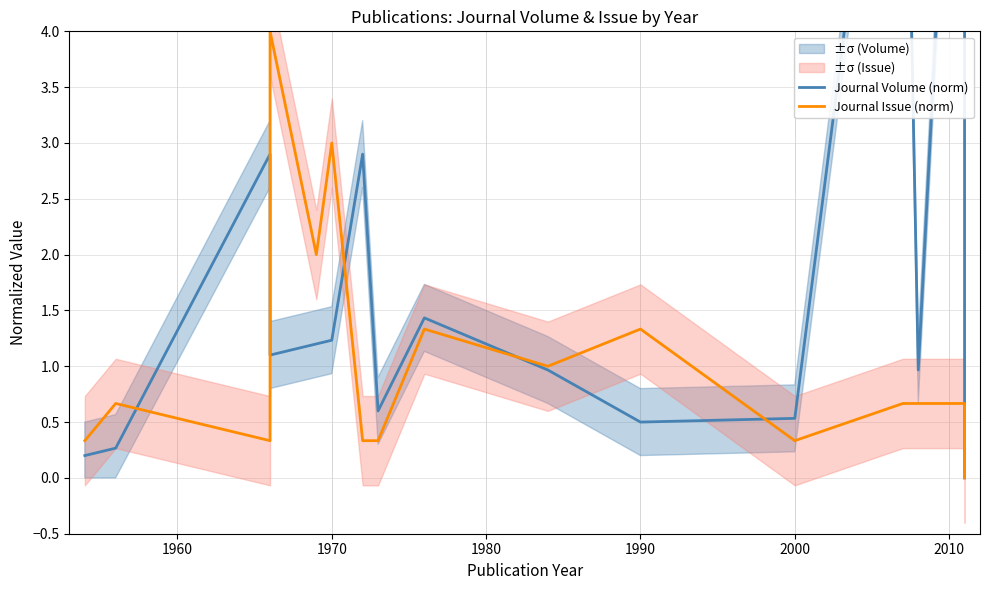

Rank the series by their average value, from lowest to highest.

Journal Issue (norm), Journal Volume (norm)